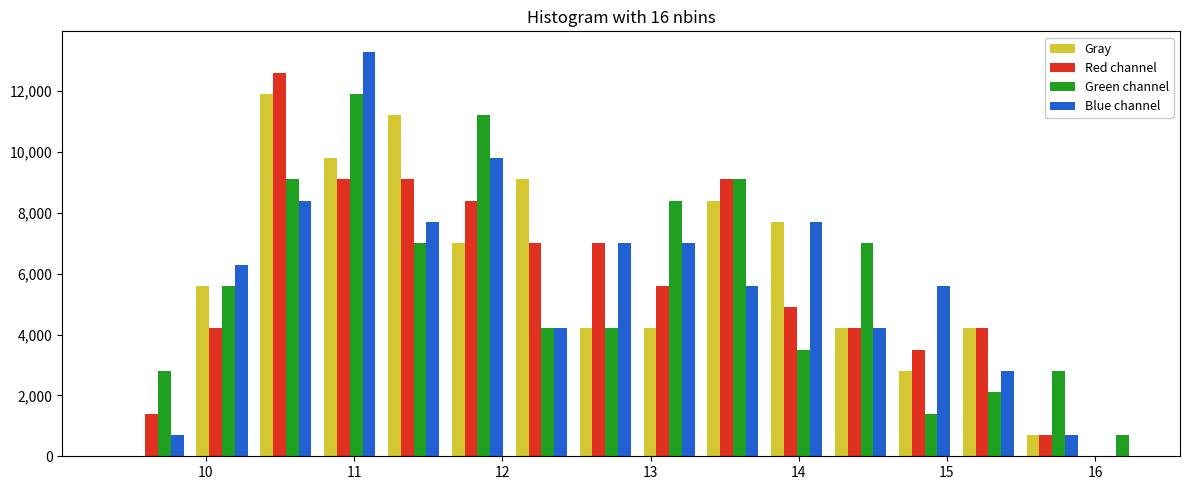

In the Blue channel series, which range on the x-axis has the tallest bar?

10.8 to 11.2